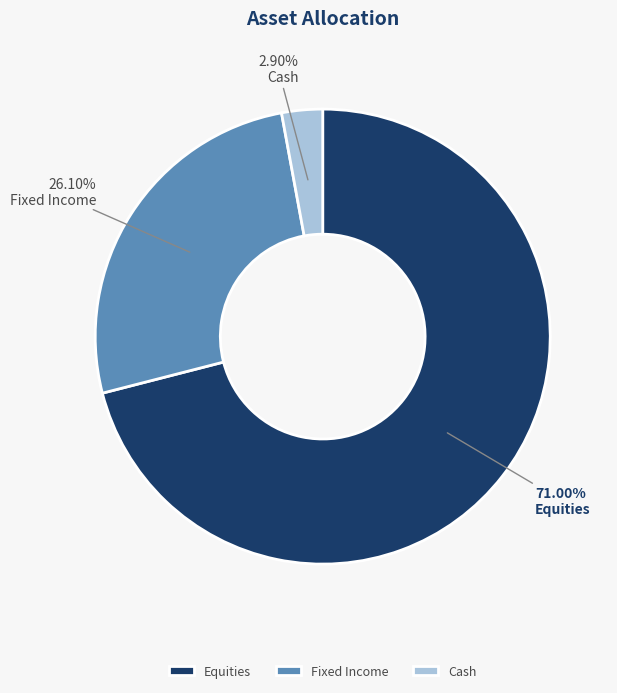

What percentage is the Fixed Income slice, to the nearest percent?

26%